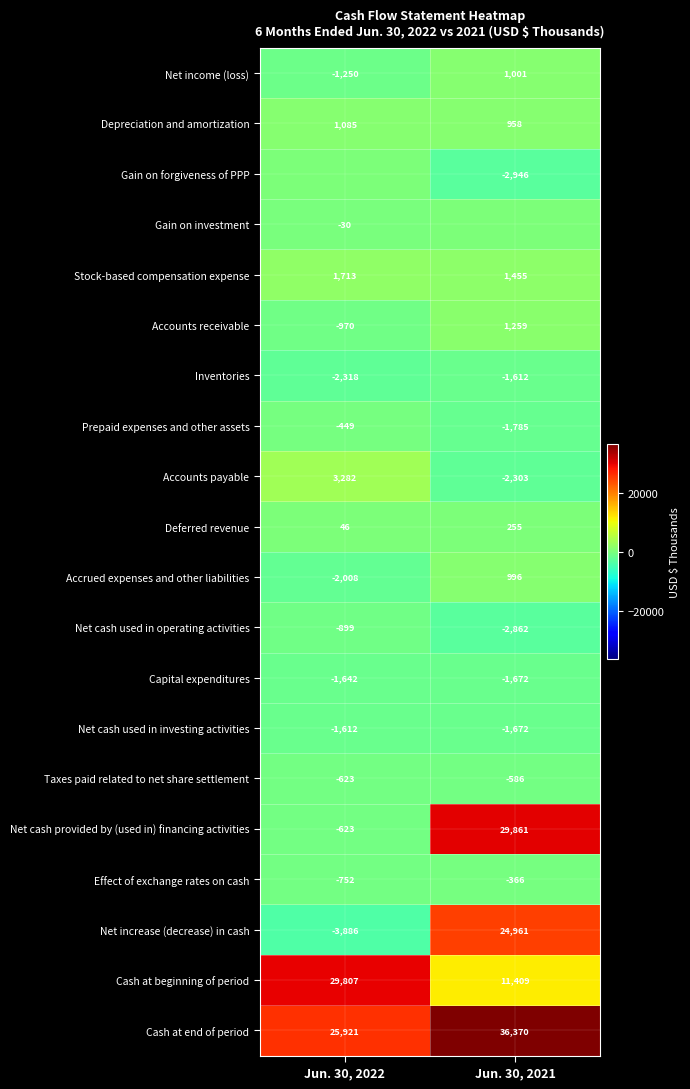

How many Net income (loss) values are between -1250 and 1001?

2